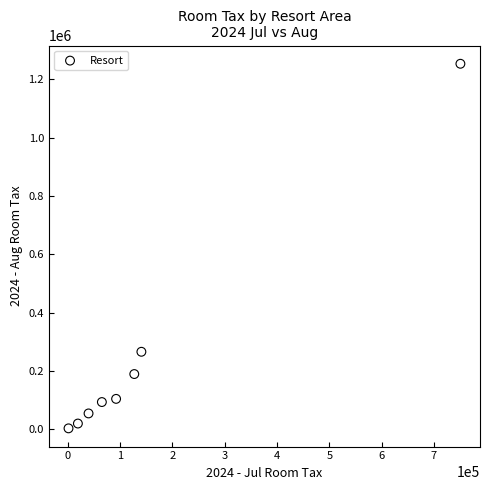

What is the range of Y values (max minus min)?

1250443.9